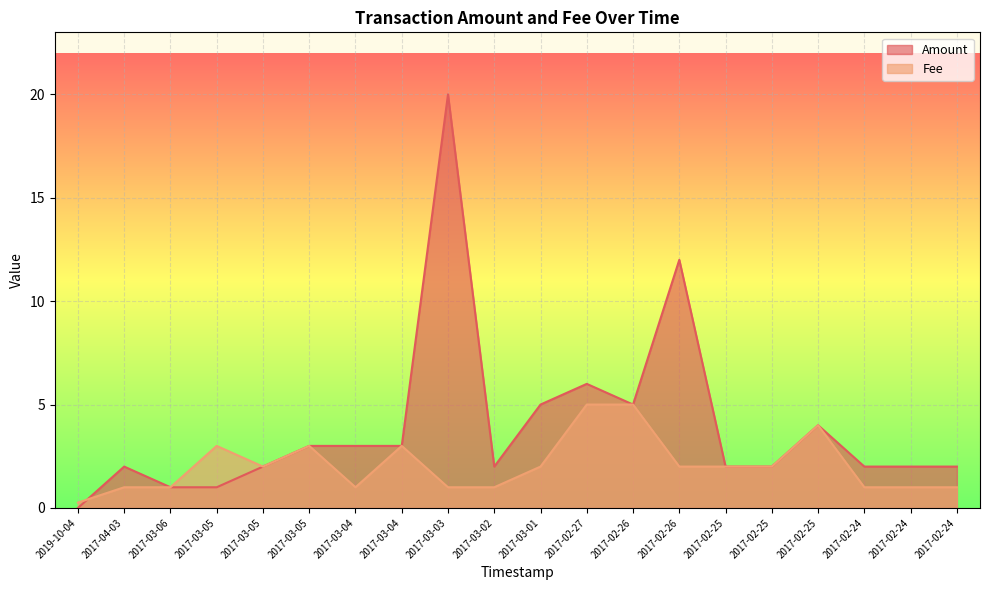

Does the chart display data point markers on the line(s)?

No